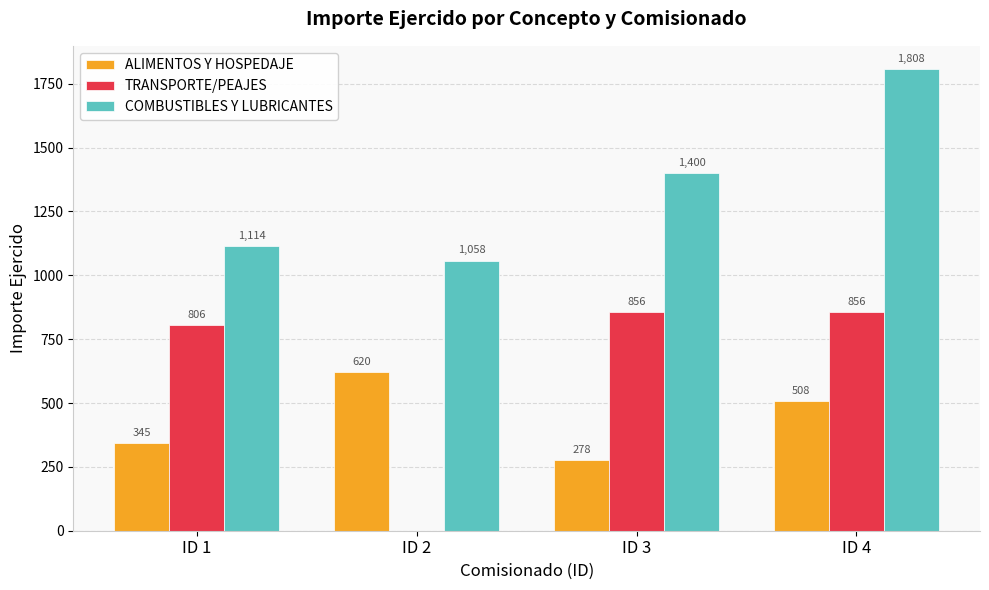

At which category does the chart reach its peak across all series?

ID 4